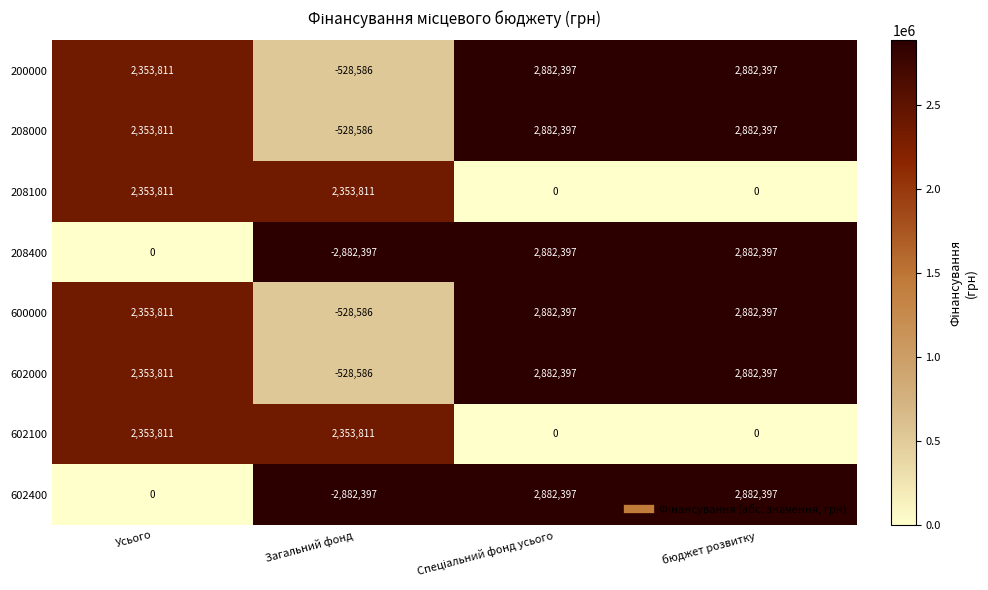

What is the total value across all series at Усього?

14122866